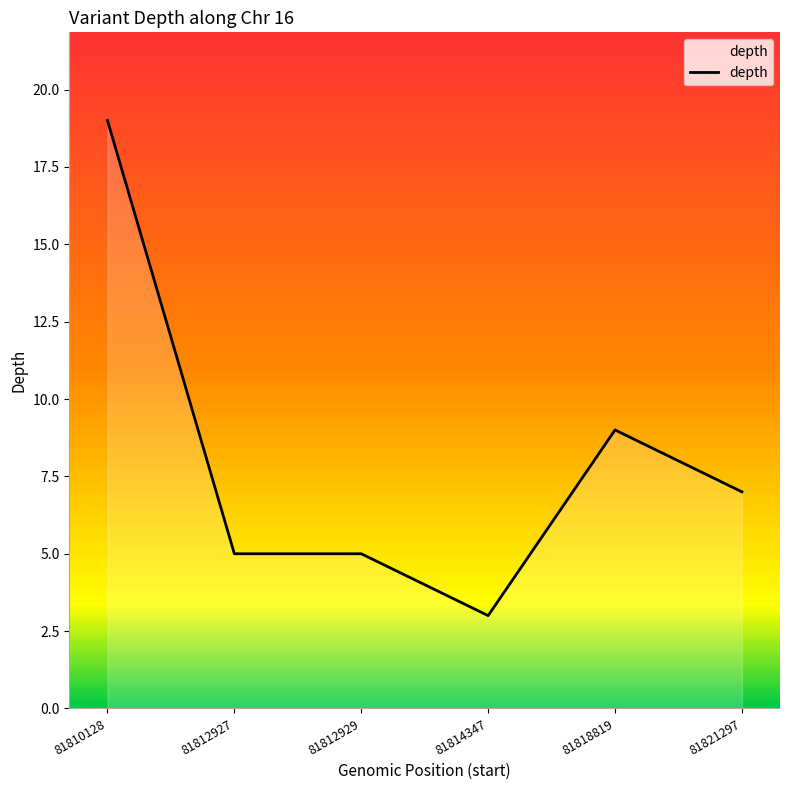

Where is the data nearest to the value 11?

81818819